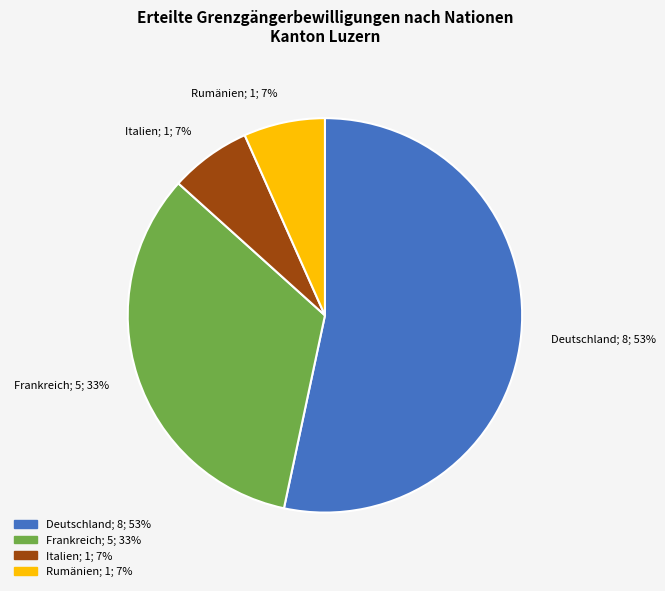

Does any single category account for the majority?

Yes